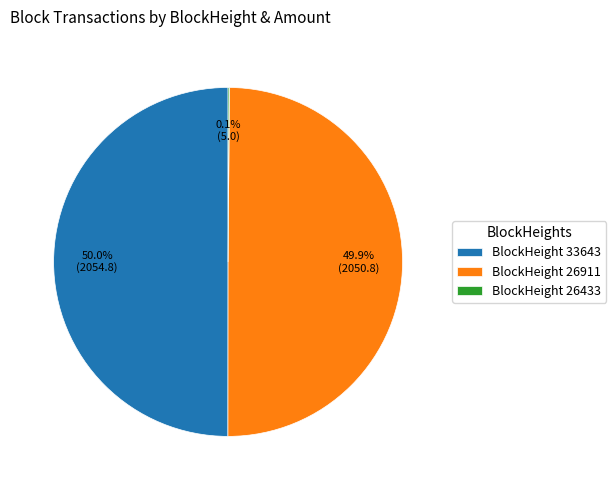

Approximately how many times larger is the value at BlockHeight 33643 compared to BlockHeight 26911?

1.0